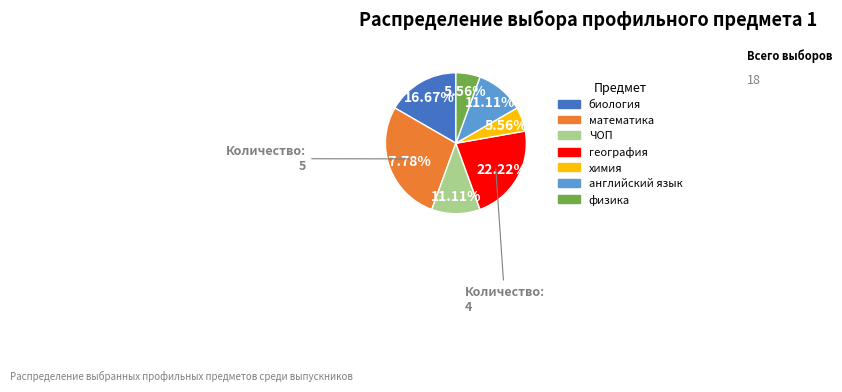

To the nearest percent, what portion does английский язык represent?

11%